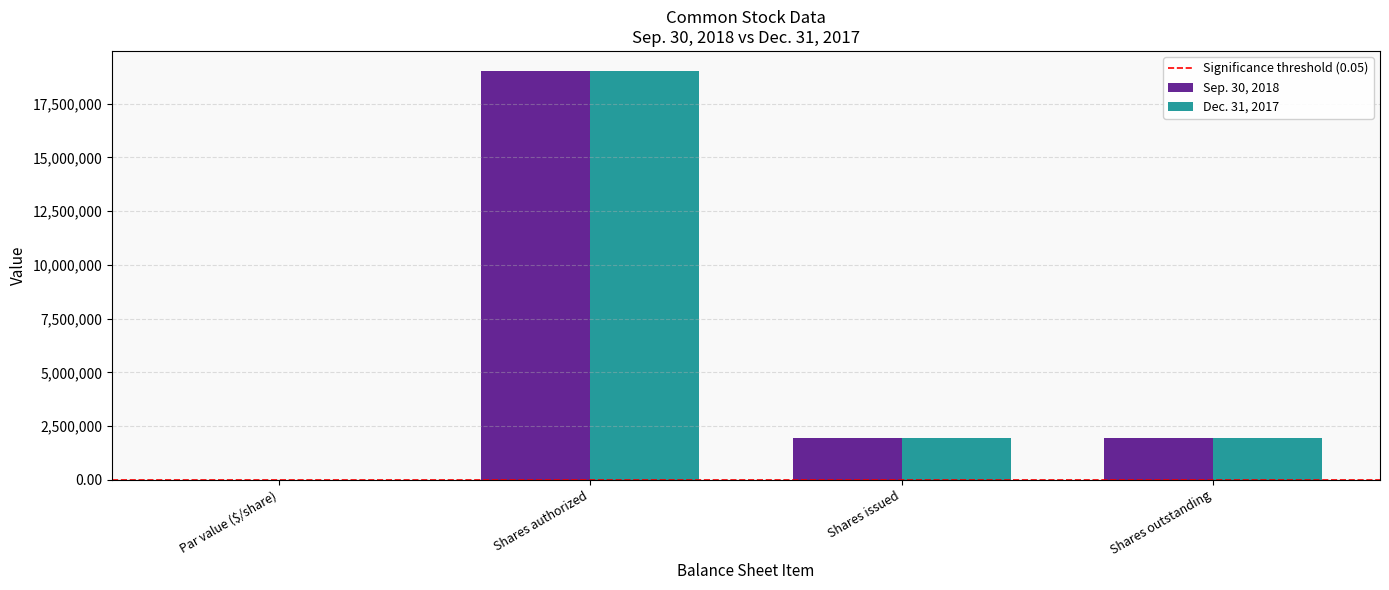

Is the value of Dec. 31, 2017 at Shares authorized greater than the value of Sep. 30, 2018 at Par value ($/share)?

Yes